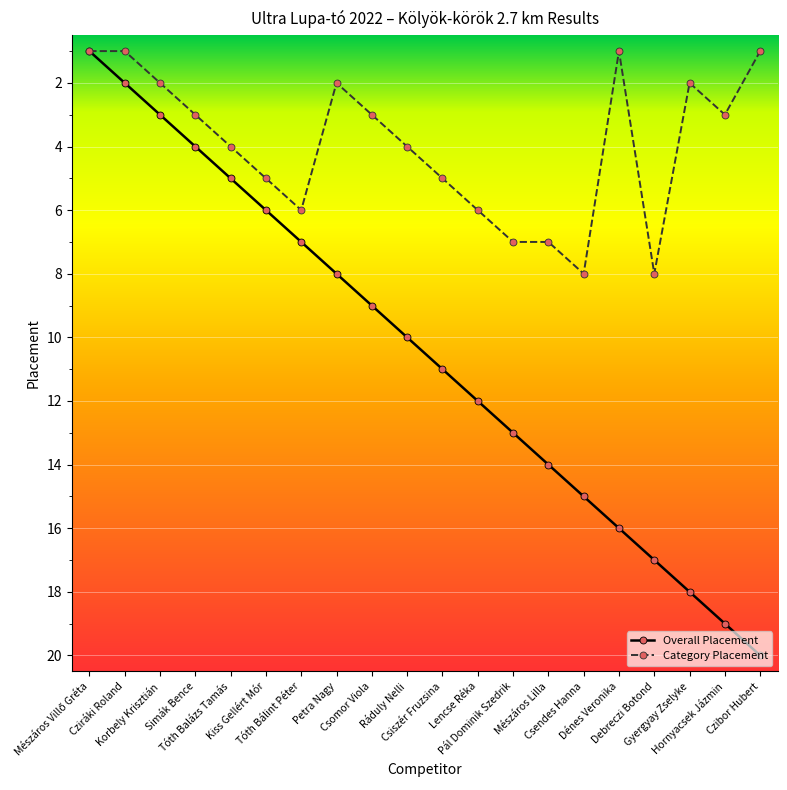

How many values in the Overall Placement series are below 11?

10